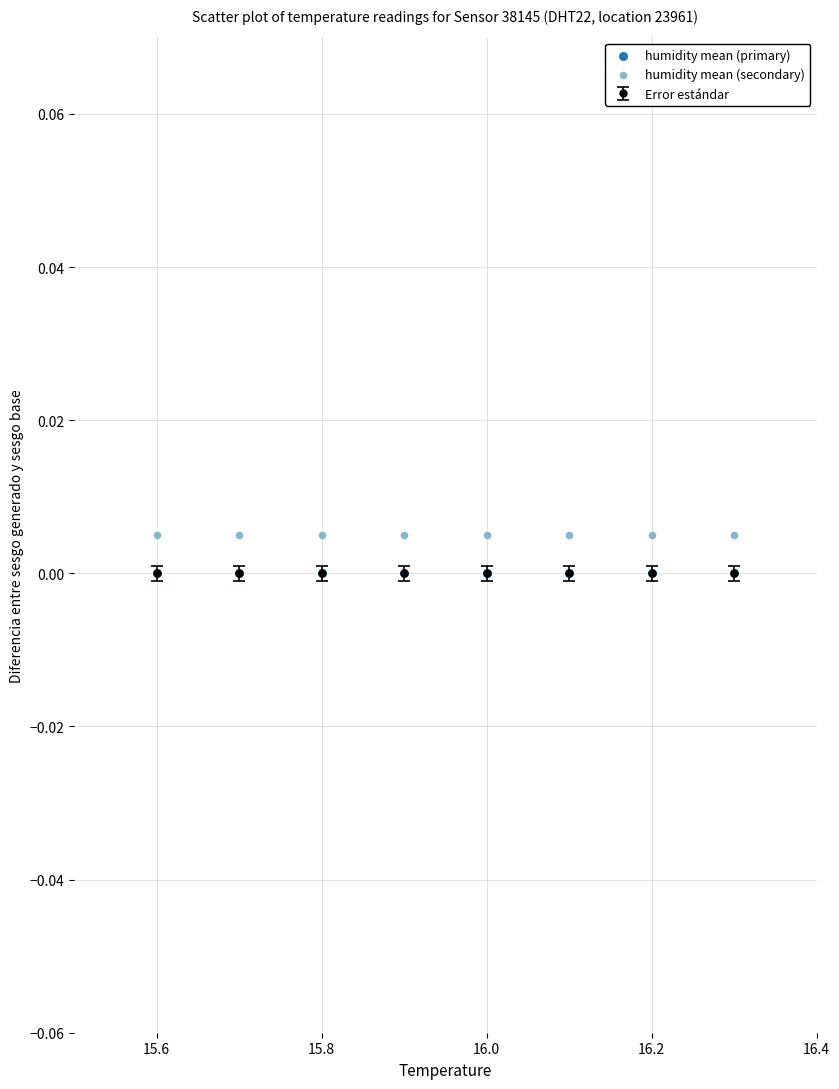

What is the X range (max minus min) for the scatter plot?

0.7